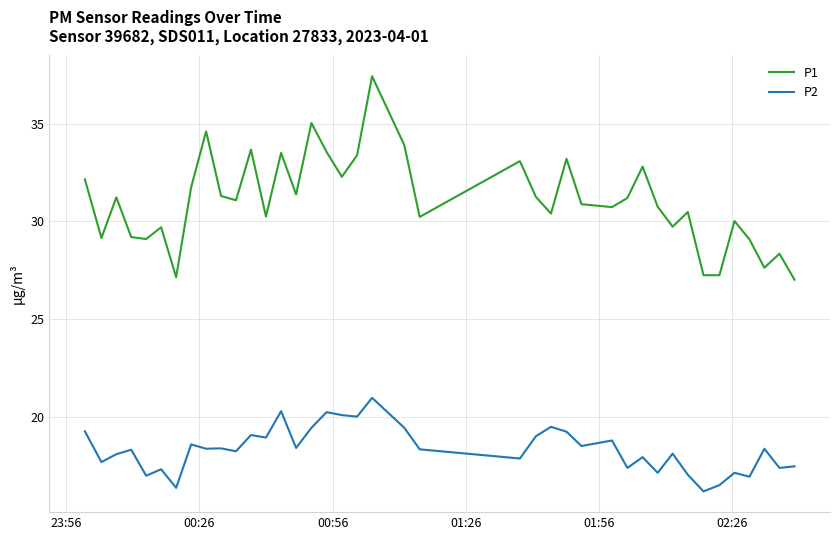

How many lines are shown in the chart?

2